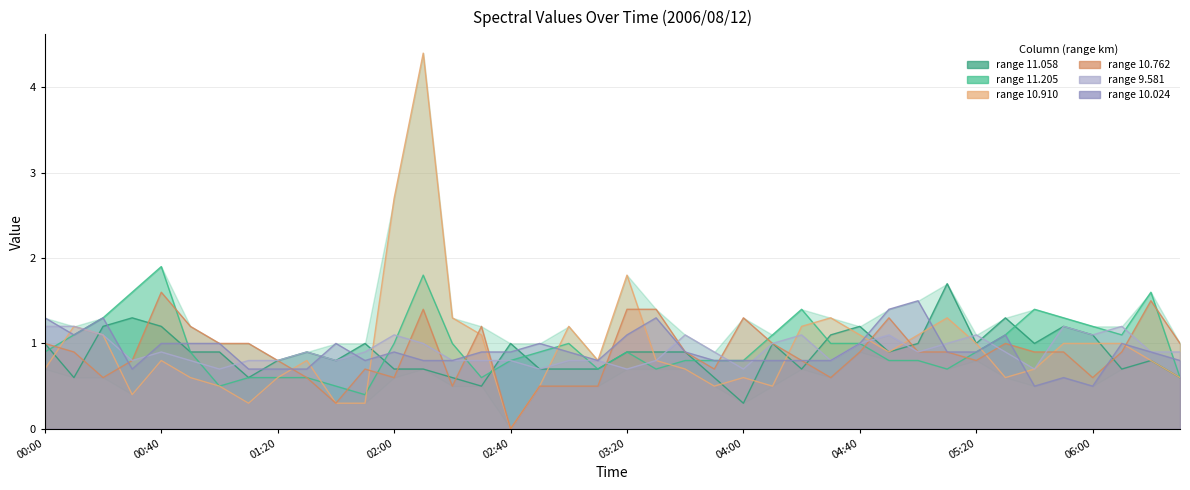

What is the sum of all 11.058 values?

35.7